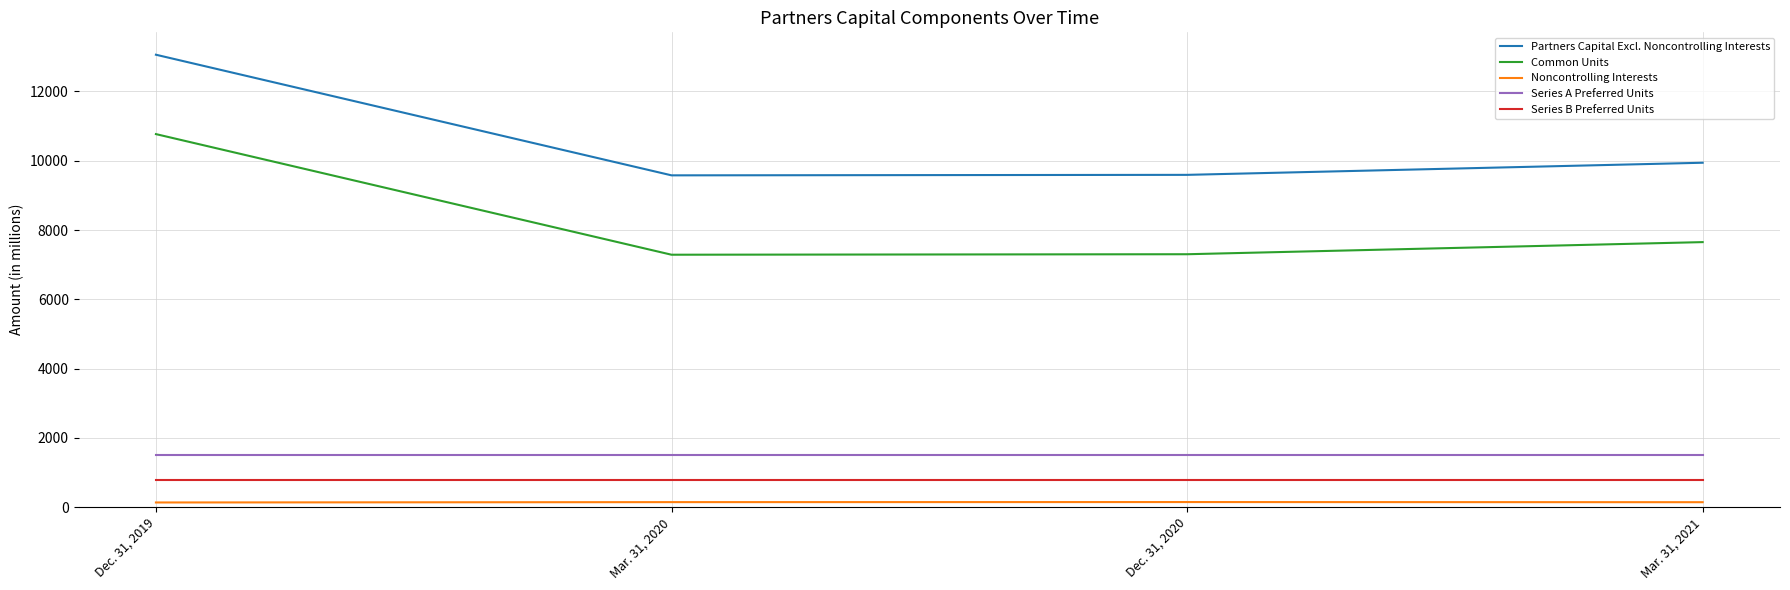

Is the value of Common Units at Mar. 31, 2021 greater than the value of Partners Capital Excl. Noncontrolling Interests at Dec. 31, 2019?

No